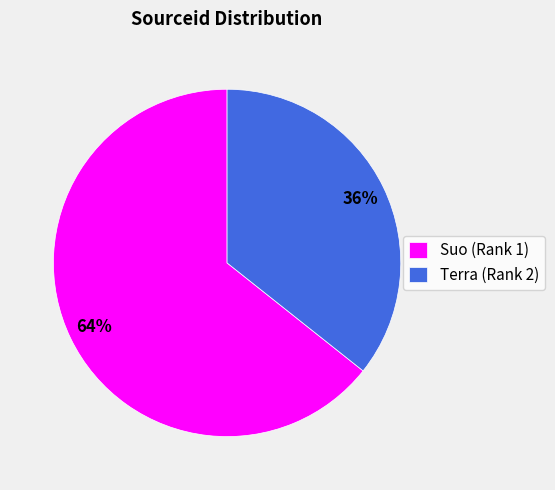

Rank the categories by value from highest to lowest.

Suo, Terra